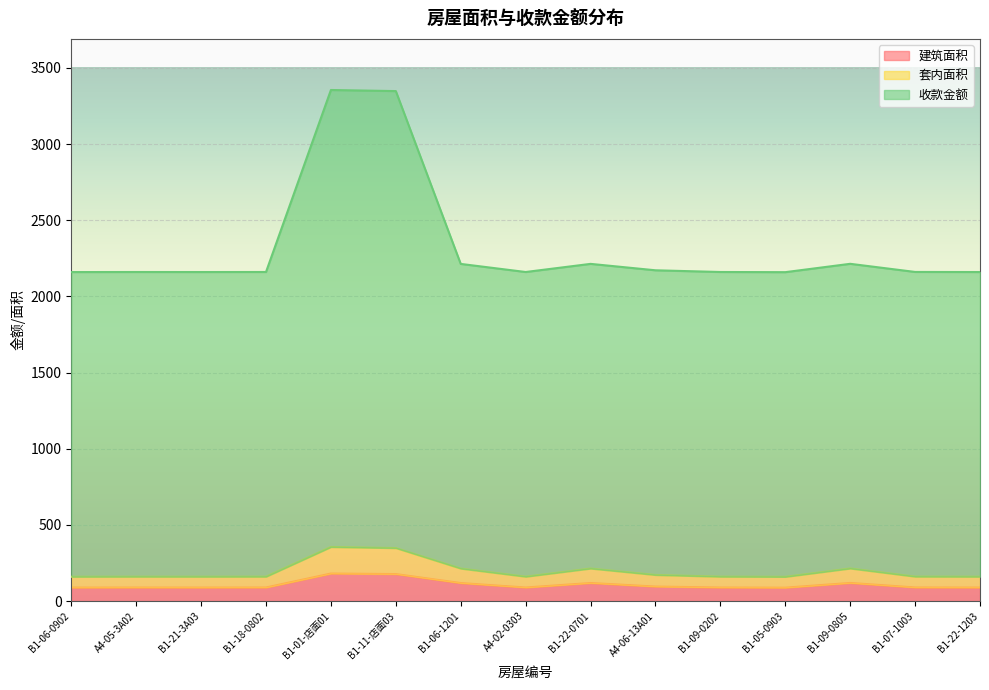

At which category is the sum across all series the highest?

B1-01-店面01